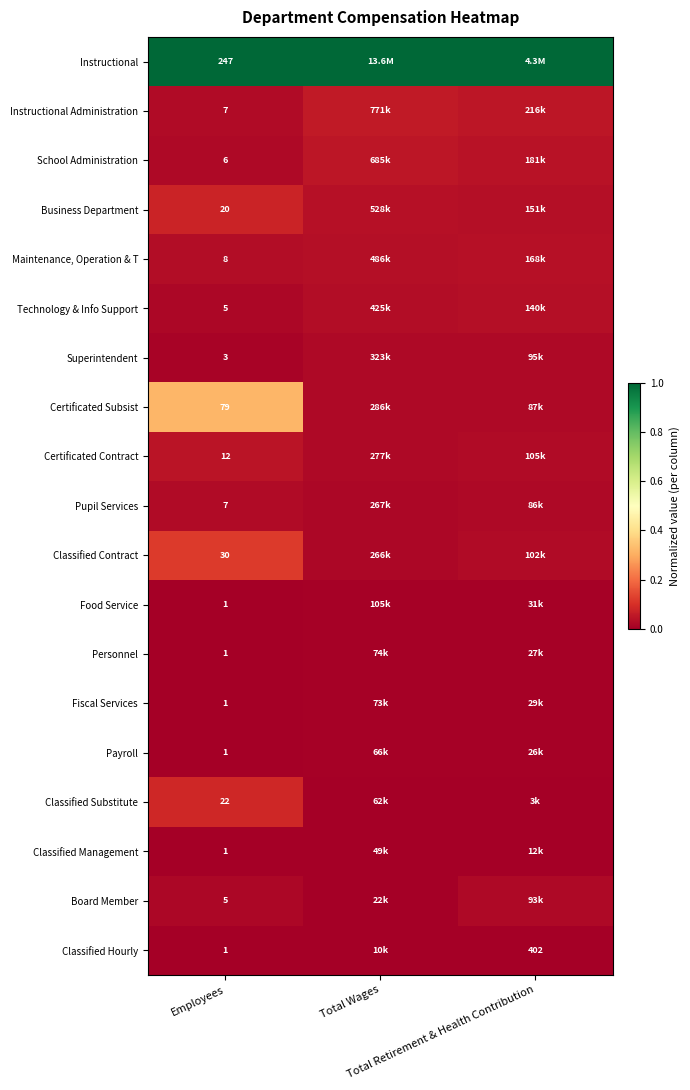

How many categories are shown in the chart?

3